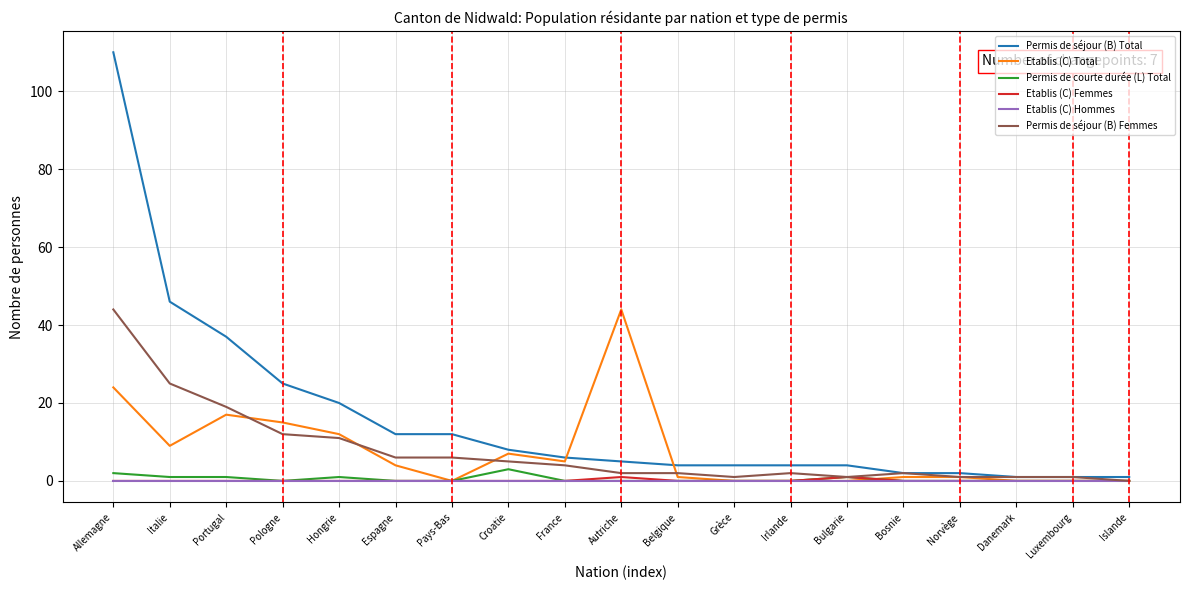

The value of Permis de séjour (B) Total at France is 6. True or false?

True